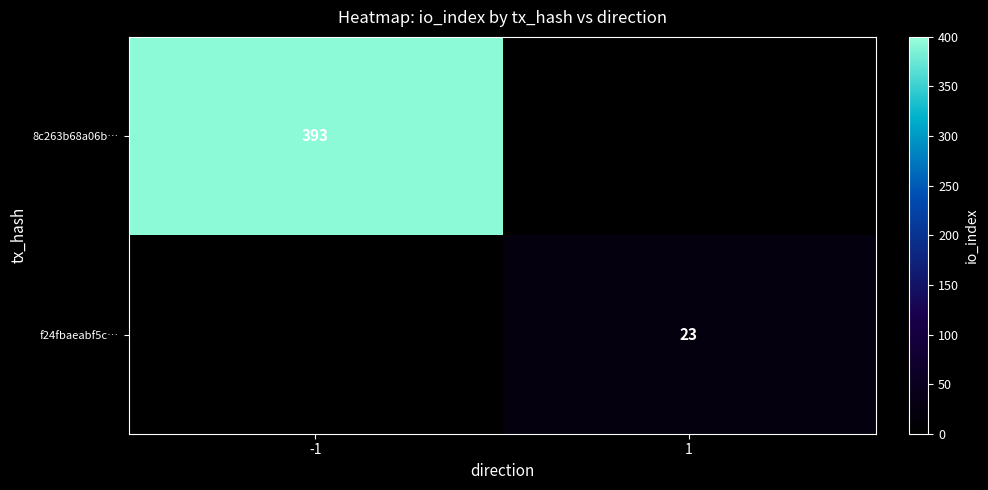

The value of f24fbaeabf5c… at 1 is 34. True or false?

False